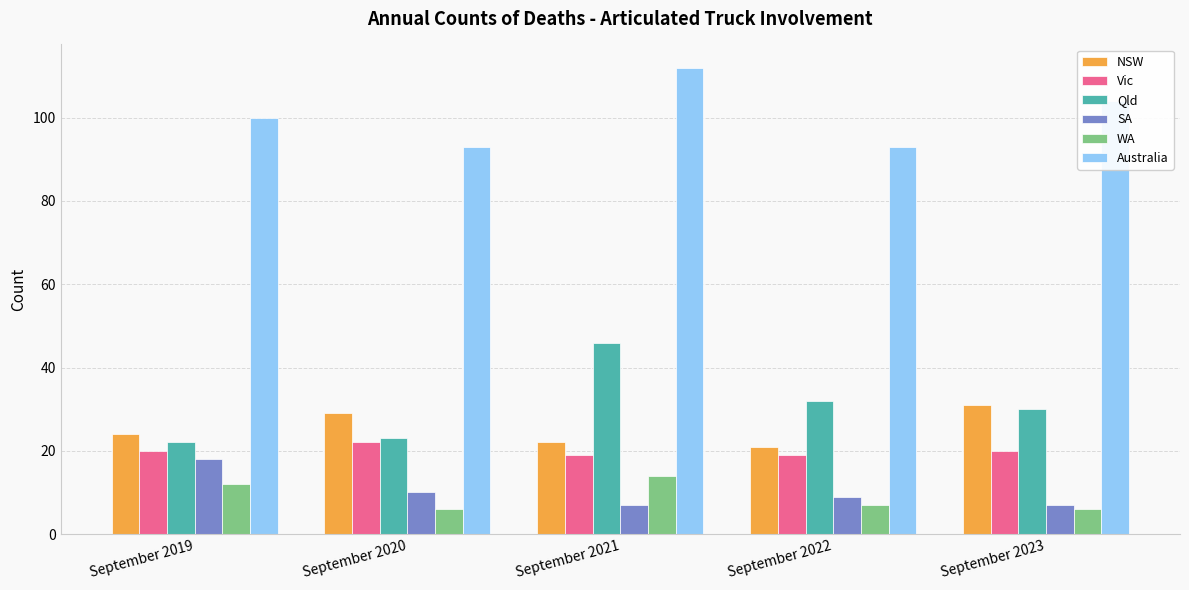

Which label corresponds to the largest value in the chart?

September 2021